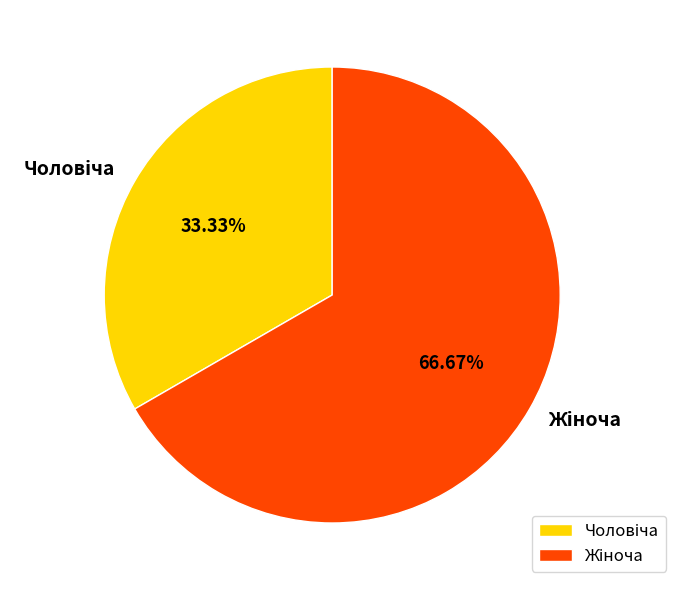

Does any single category account for the majority?

Yes